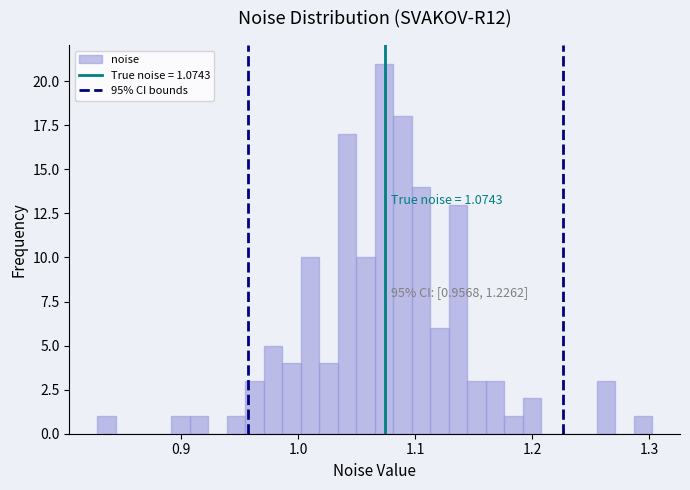

Read against the x-axis, roughly where is the centre of the tallest bar?

1.07